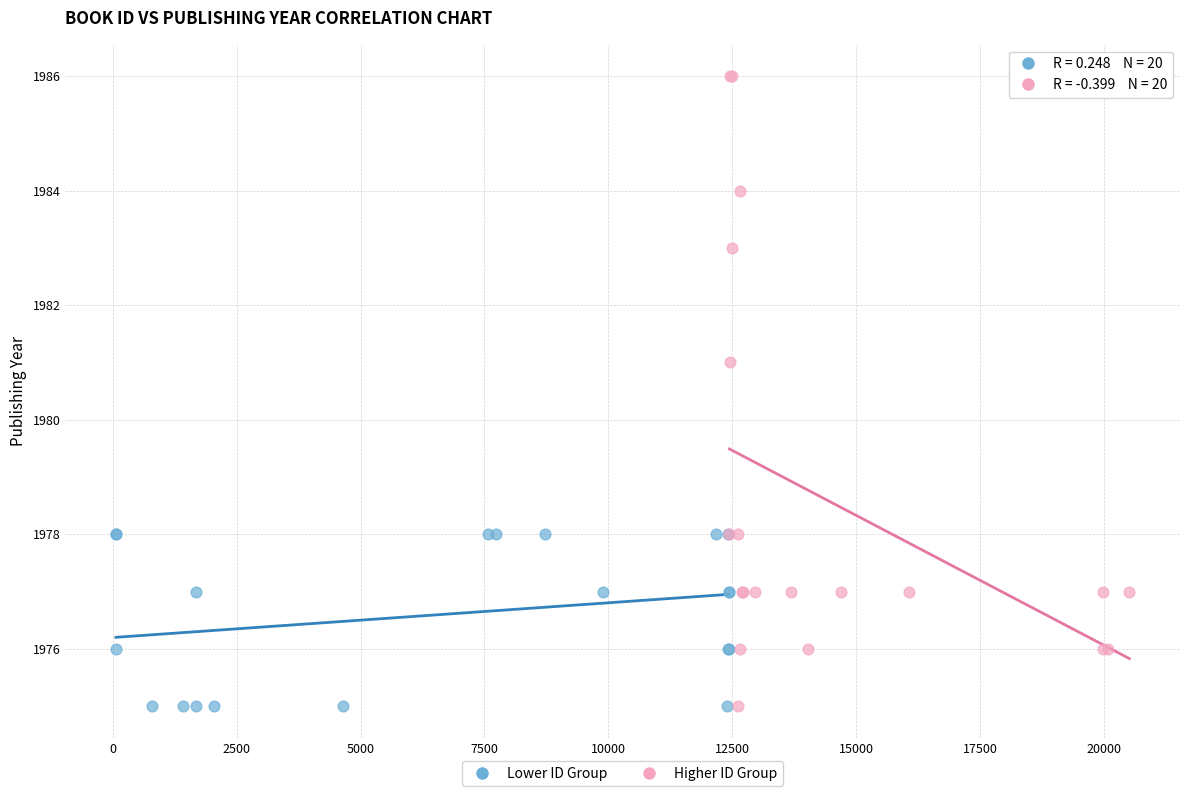

Which series has the widest spread of Y values?

Higher ID Group